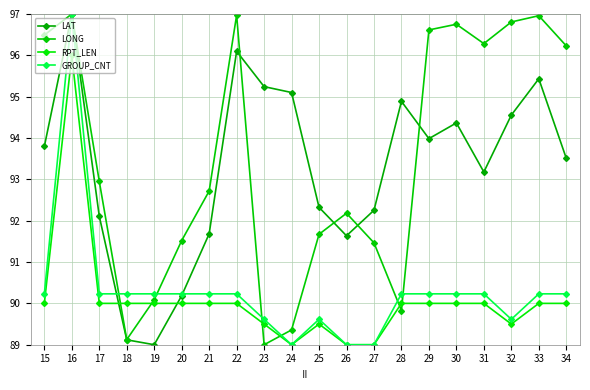

What is the total value across all series at 19?

359.3